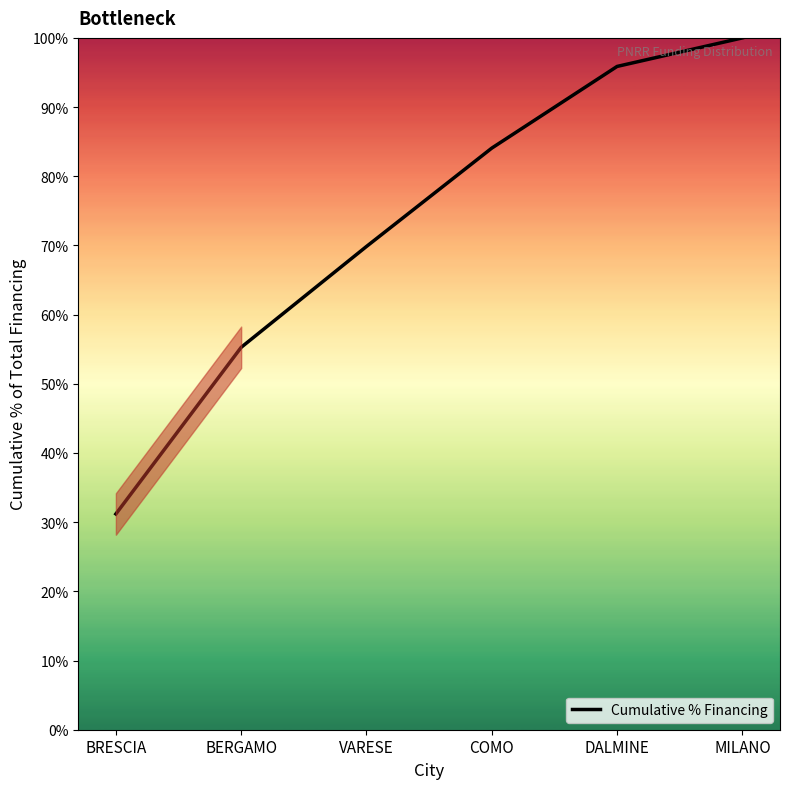

What is the maximum value shown in the chart?

100.0